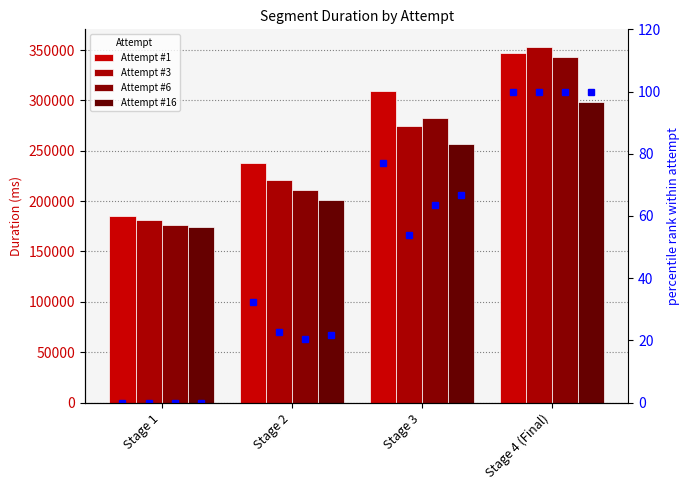

What is the total value across all series at Stage 4 (Final)?

1340983